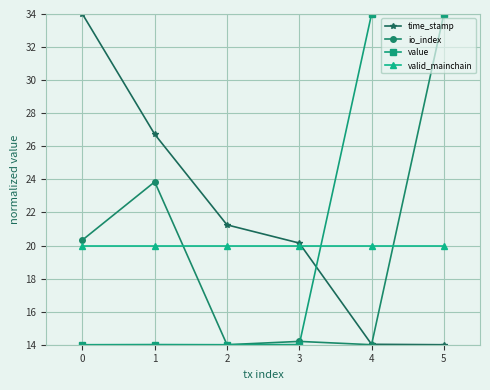

What is the greatest value displayed?

34.0